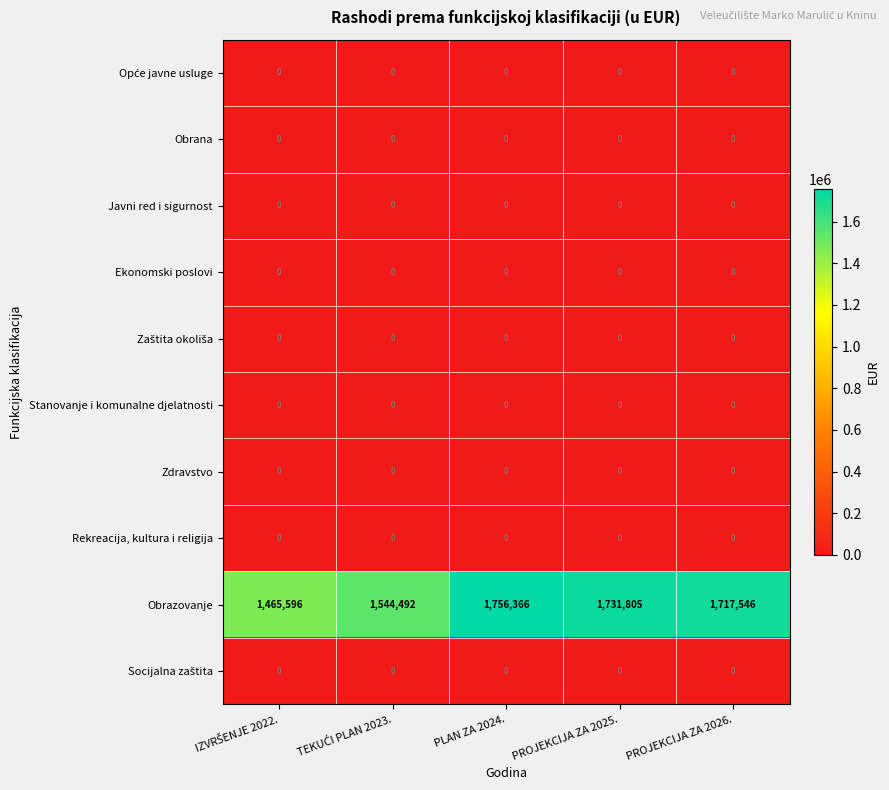

What is the maximum value shown in the chart?

1756366